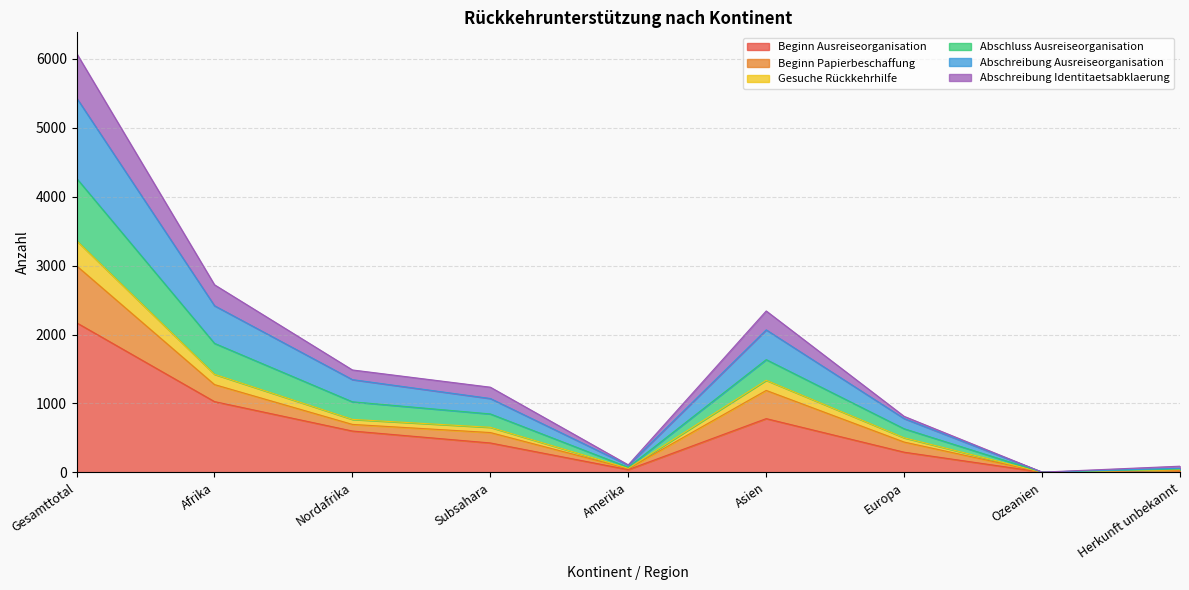

At which category does Gesuche Rückkehrhilfe reach its first local valley?

Amerika